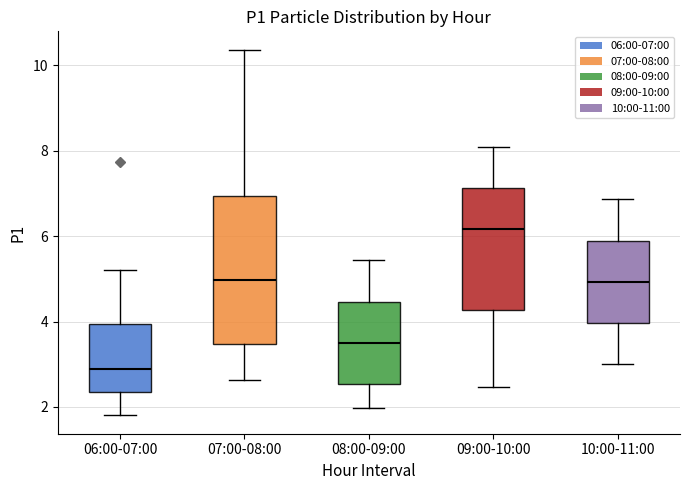

Which box is the tallest, from its lower edge to its upper edge?

07:00-08:00